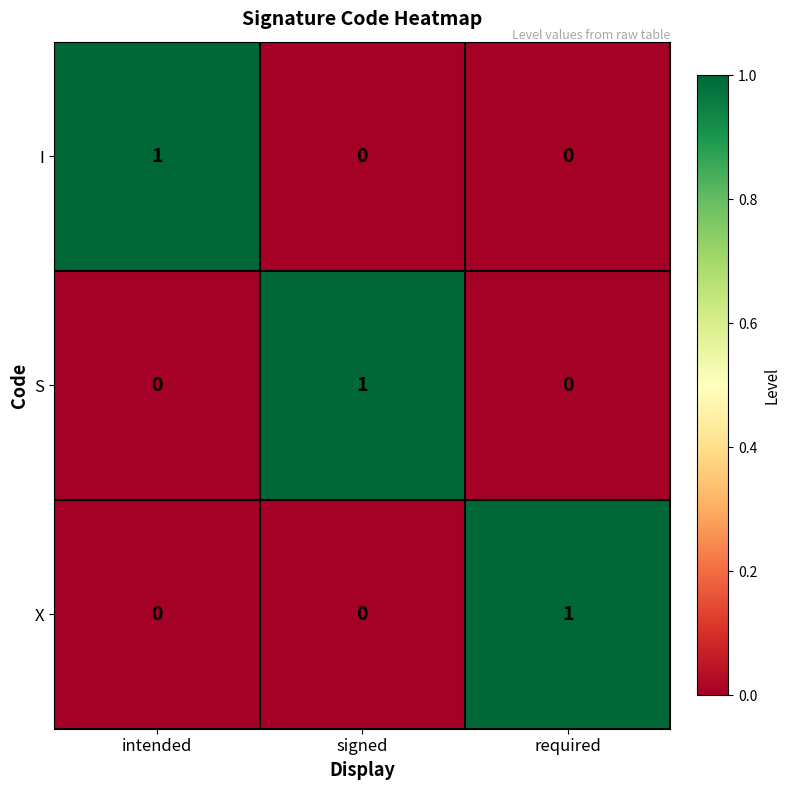

Is it true that S equals 0 at required?

True